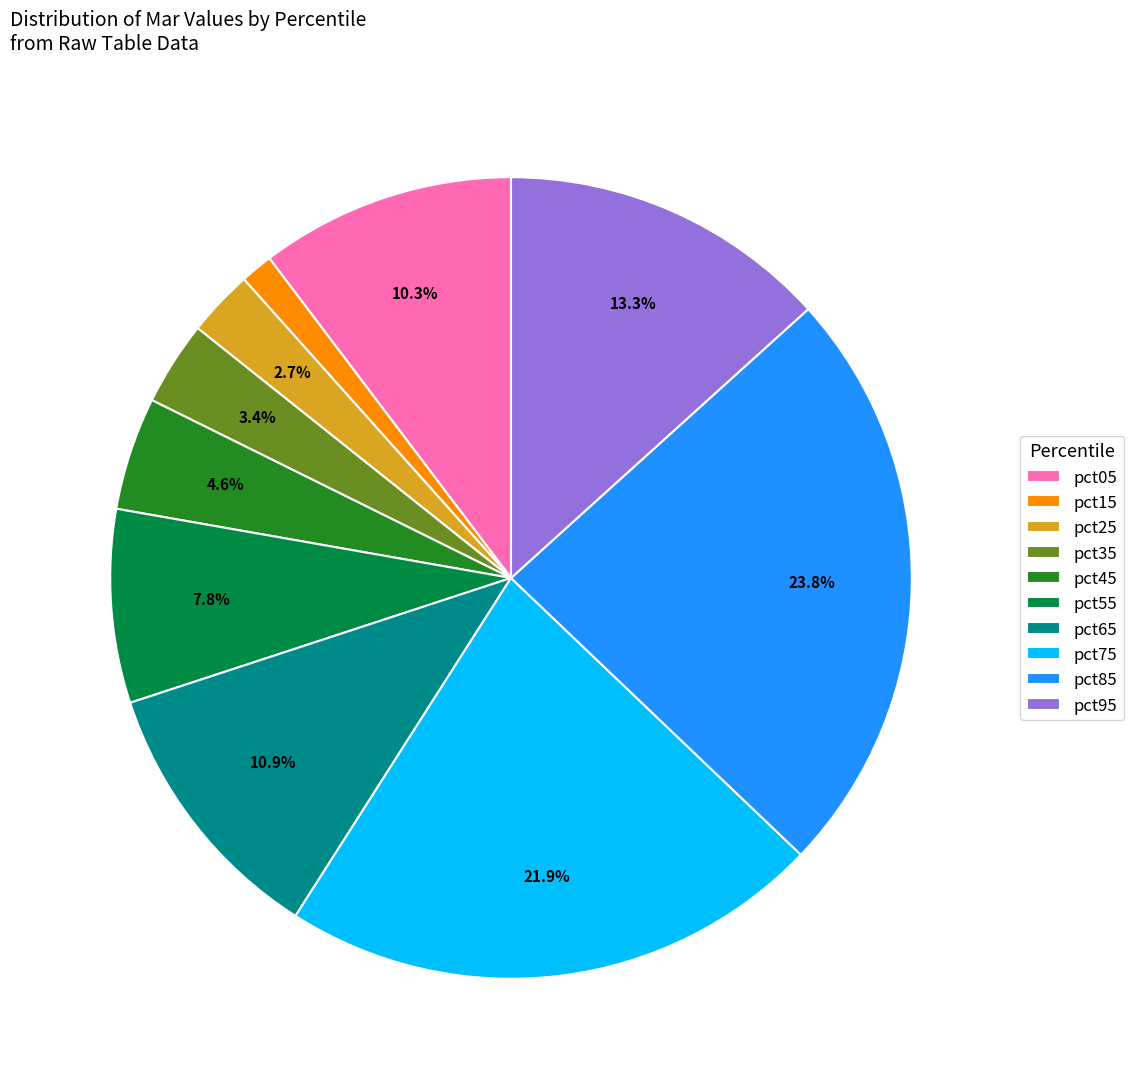

To the nearest percent, what is the difference between the pct35 and pct15 slice percentages?

2%